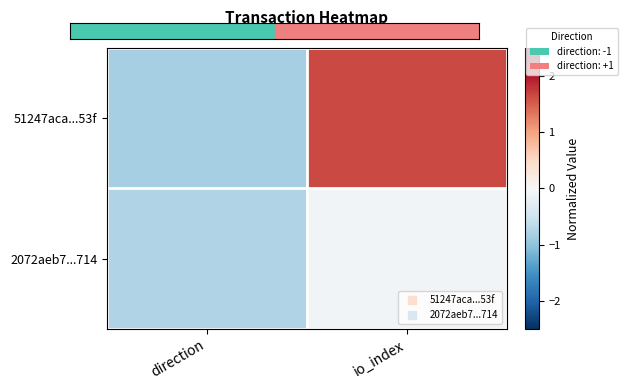

Reading left to right, list all the values displayed in this chart.

51247aca...53f: direction=-0.8	io_index=1.7
2072aeb7...714: direction=-0.8	io_index=-0.1